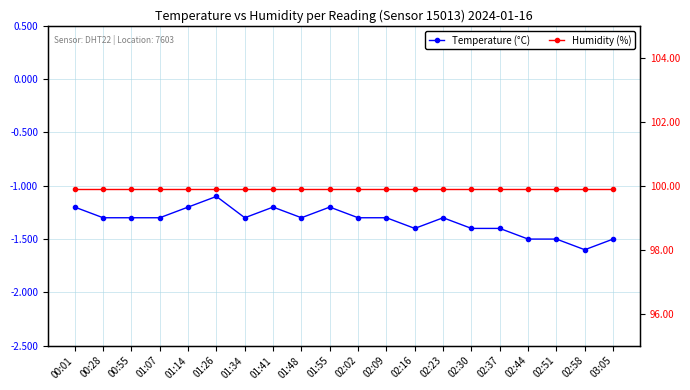

At which category is the sum across all series the highest?

01:26